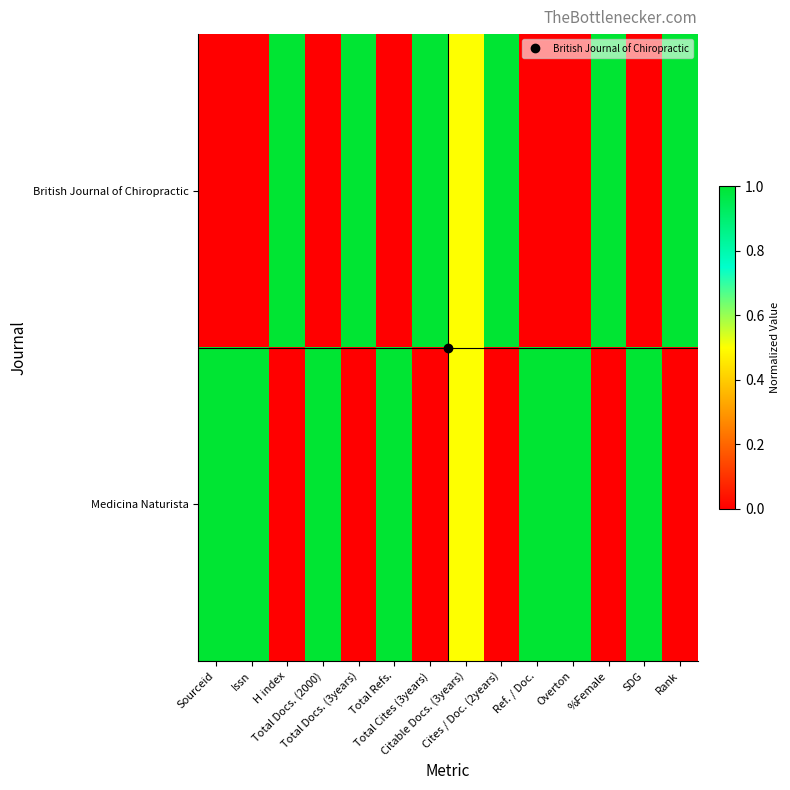

Rank the series by their maximum value, from lowest to highest.

British Journal of Chiropractic, Medicina Naturista